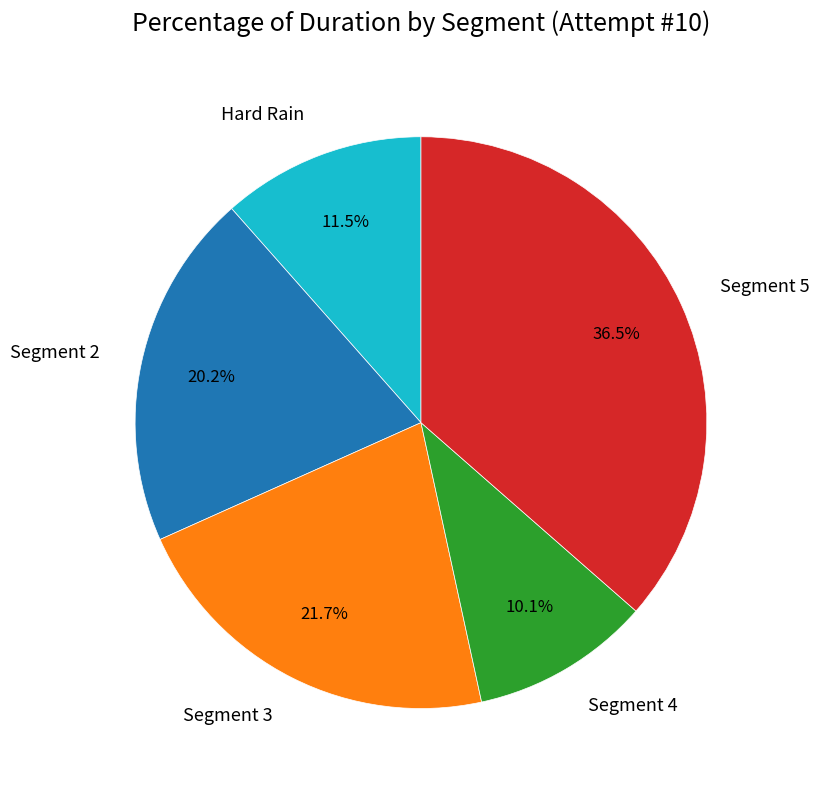

Is there any slice that represents more than half of the pie?

No